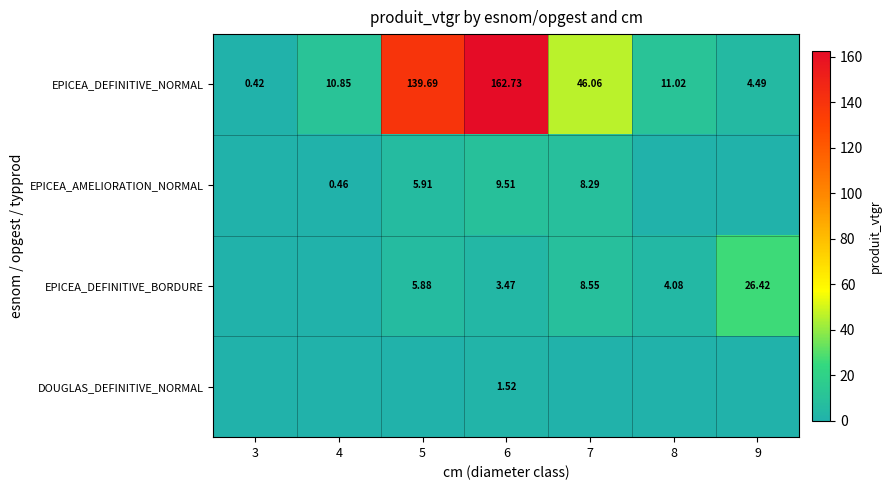

How many values in the EPICEA_AMELIORATION_NORMAL series exceed 0?

4